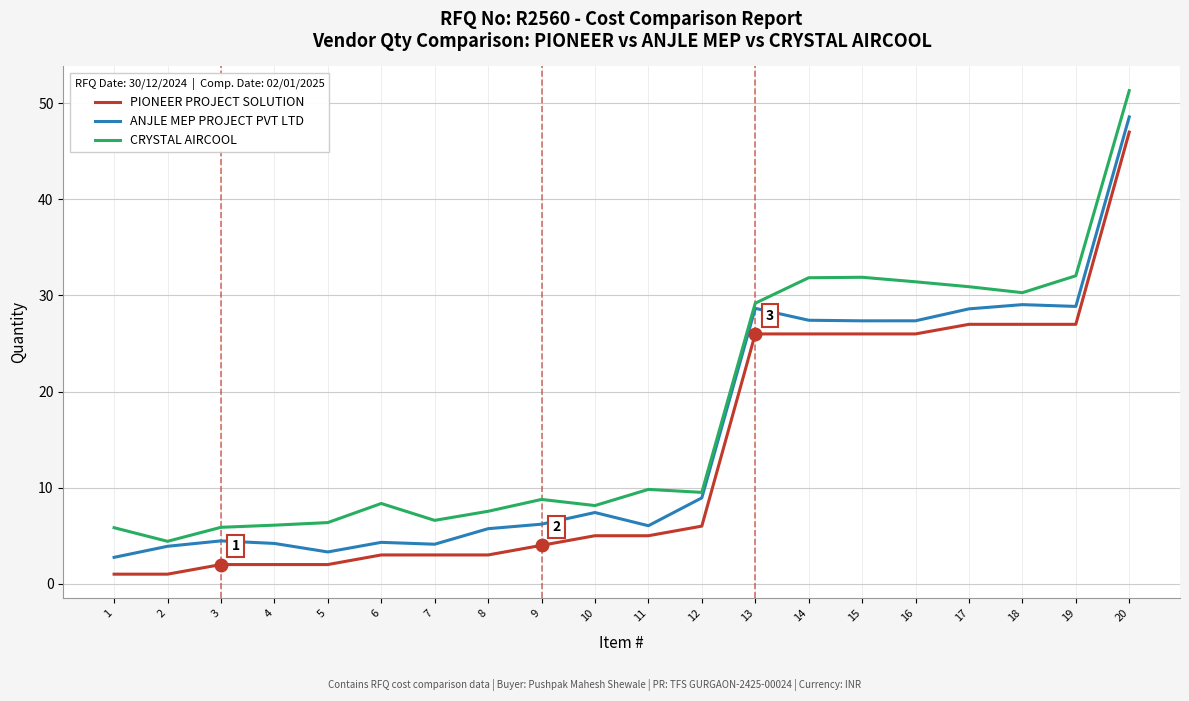

Rank the series by their average value, from highest to lowest.

CRYSTAL AIRCOOL, ANJLE MEP PROJECT PVT LTD, PIONEER PROJECT SOLUTION